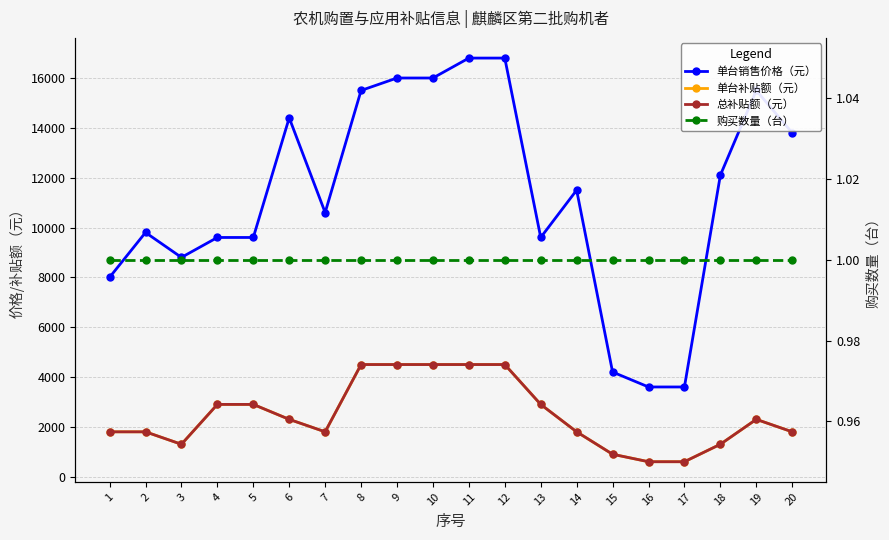

True or false: 单台销售价格（元） and 总补贴额（元） cross at least once.

False